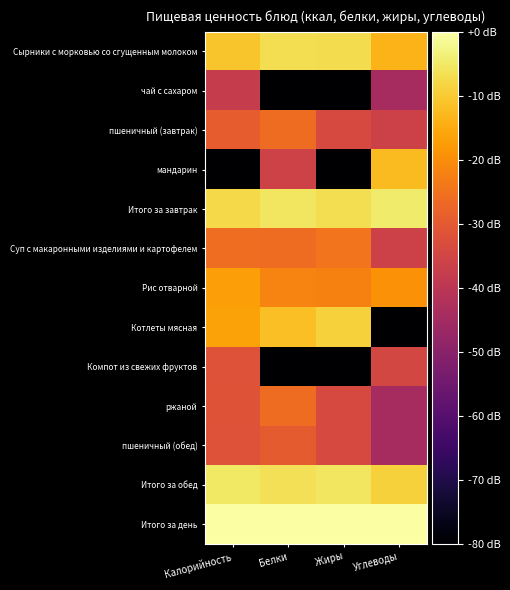

Reading left to right, what are all the values shown in this chart?

Сырники с морковью со сгущенным молоком: Калорийность=-10.7	Белки=-6.8	Жиры=-7.1	Углеводы=-13.5
чай с сахаром: Калорийность=-37.5	Белки=-80.0	Жиры=-80.0	Углеводы=-44.1
пшеничный (завтрак): Калорийность=-29.2	Белки=-26.2	Жиры=-34.0	Углеводы=-36.1
мандарин: Калорийность=-80.0	Белки=-35.7	Жиры=-80.0	Углеводы=-12.3
Итого за завтрак: Калорийность=-7.6	Белки=-5.6	Жиры=-6.7	Углеводы=-4.4
Суп с макаронными изделиями и картофелем: Калорийность=-25.8	Белки=-26.2	Жиры=-24.4	Углеводы=-36.1
Рис отварной: Калорийность=-17.1	Белки=-21.7	Жиры=-21.9	Углеводы=-19.2
Котлеты мясная: Калорийность=-16.3	Белки=-11.6	Жиры=-8.9	Углеводы=-80.0
Компот из свежих фруктов: Калорийность=-31.7	Белки=-80.0	Жиры=-80.0	Углеводы=-34.5
ржаной: Калорийность=-31.3	Белки=-26.2	Жиры=-34.0	Углеводы=-44.1
пшеничный (обед): Калорийность=-31.7	Белки=-29.7	Жиры=-34.0	Углеводы=-44.1
Итого за обед: Калорийность=-5.1	Белки=-6.5	Жиры=-5.4	Углеводы=-8.9
Итого за день: Калорийность=0.0	Белки=0.0	Жиры=0.0	Углеводы=0.0